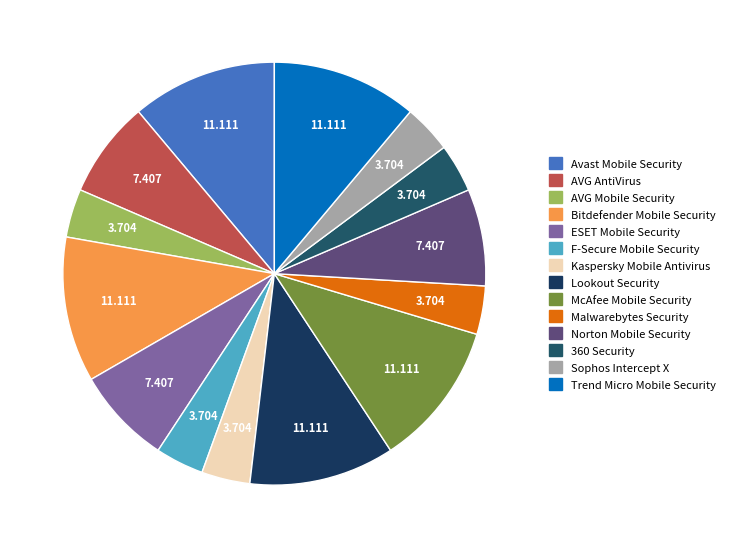

What is the ratio of the value at Trend Micro Mobile Security to the value at Norton Mobile Security?

1.5